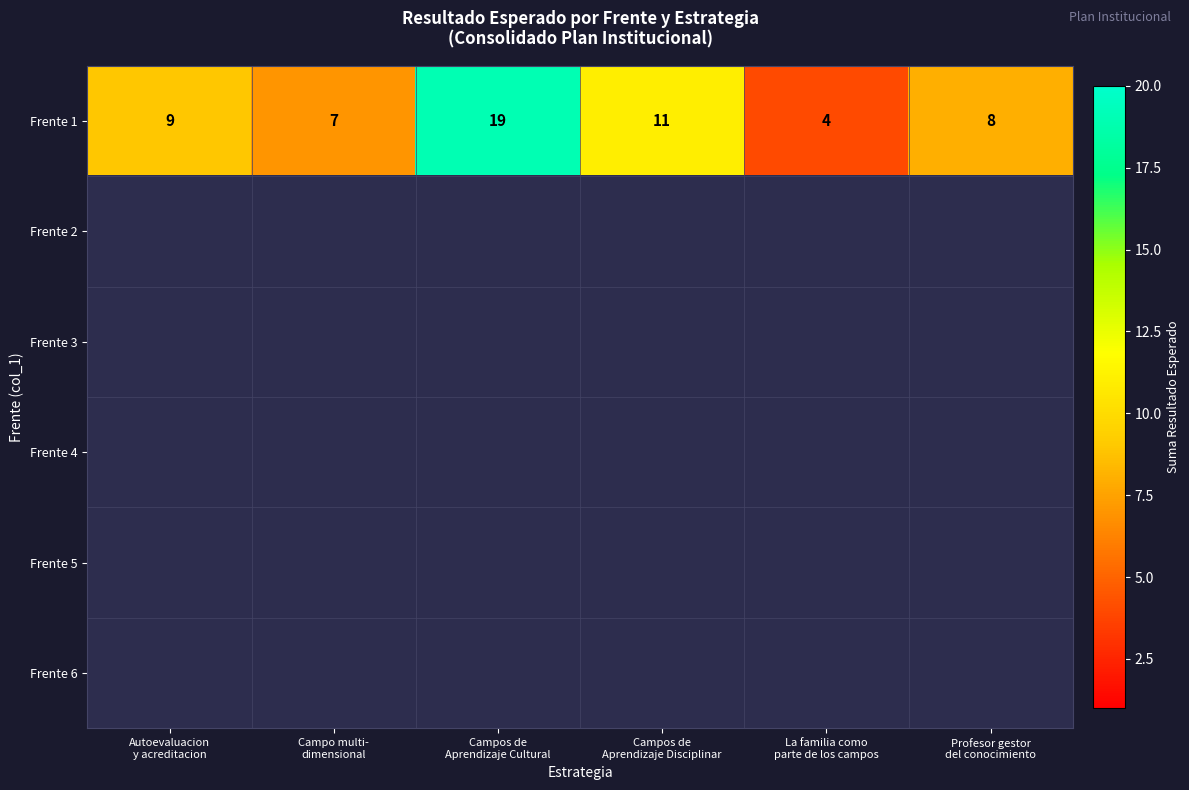

Which category has the highest value across all series?

Campos de
Aprendizaje Cultural